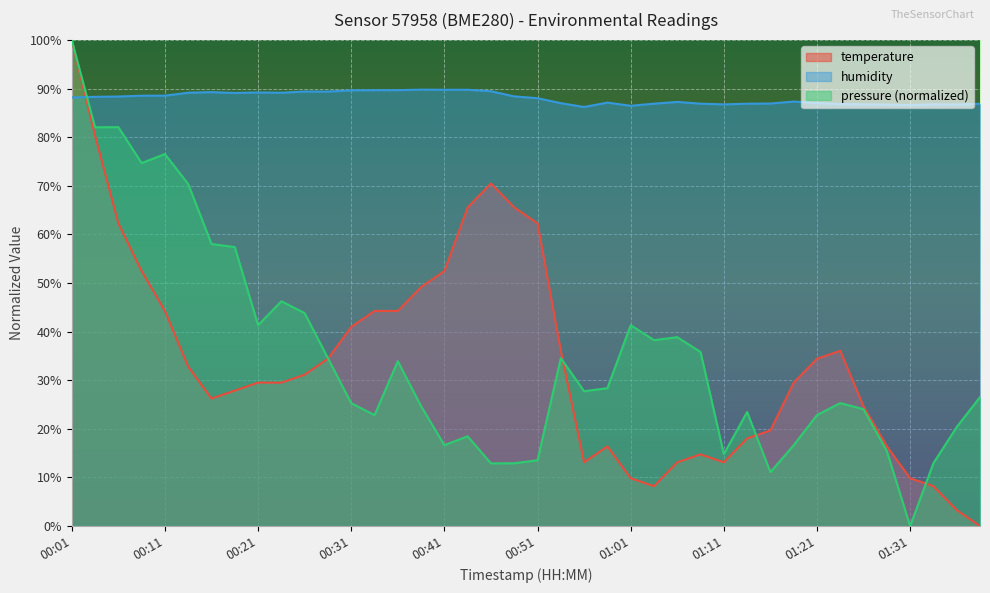

Where does the temperature series first go above 31?

00:01